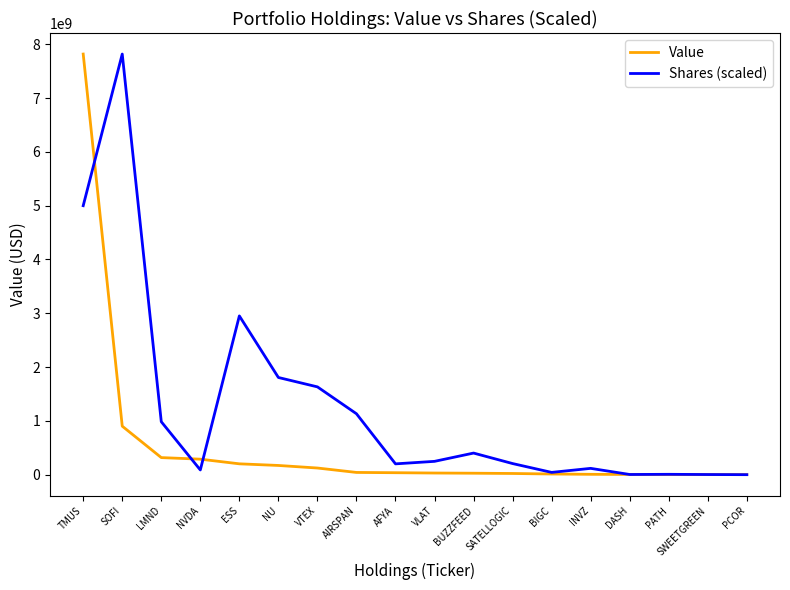

Rank the series by their average value, from lowest to highest.

Value, Shares (scaled)